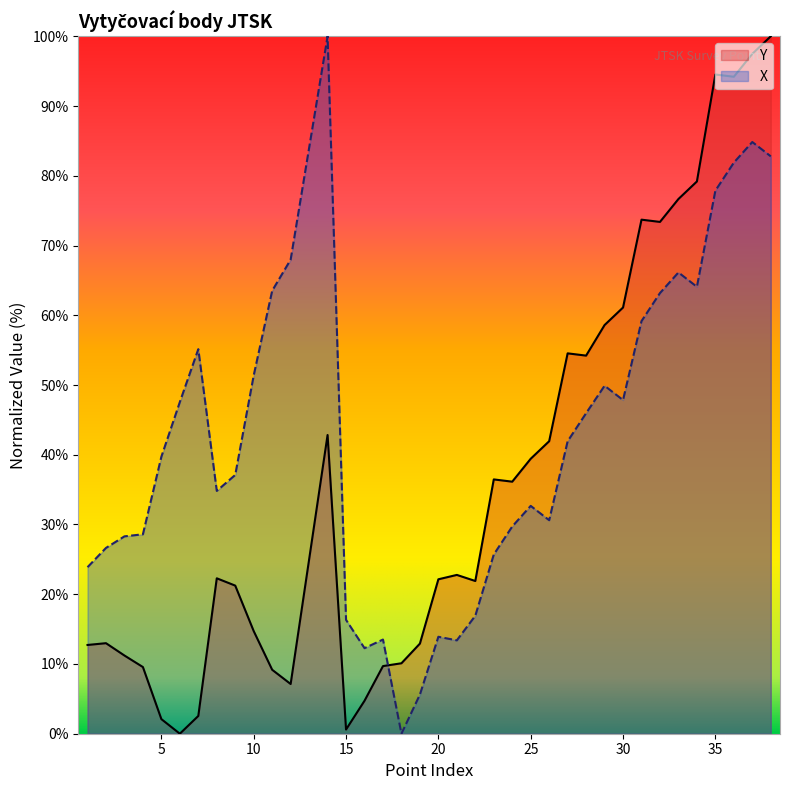

How many data points does each series have?

38